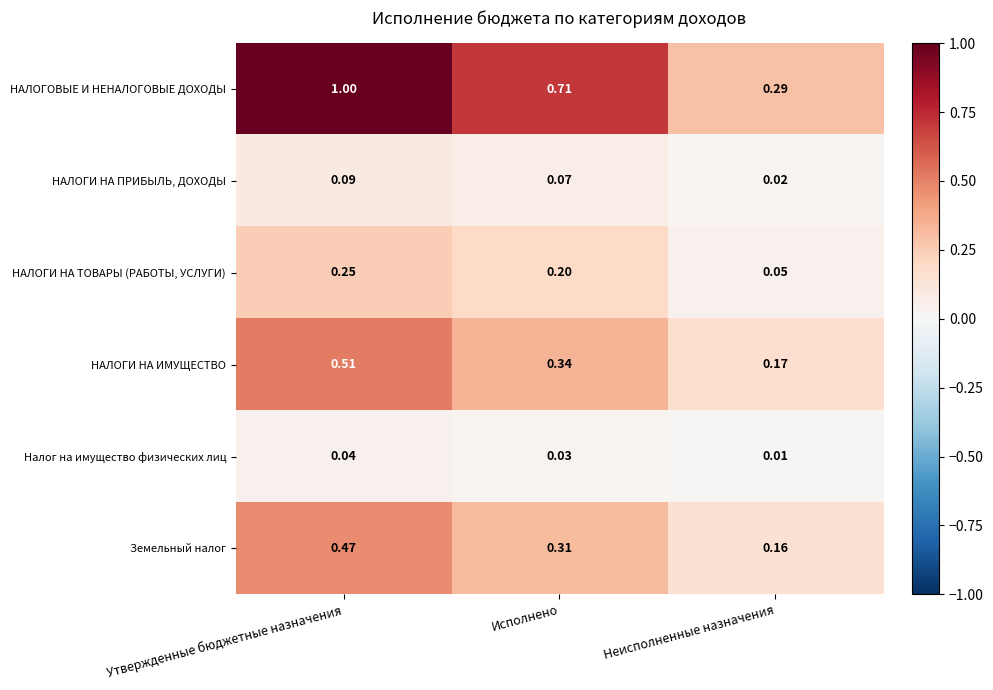

At which category does the chart reach its peak across all series?

Утвержденные бюджетные назначения